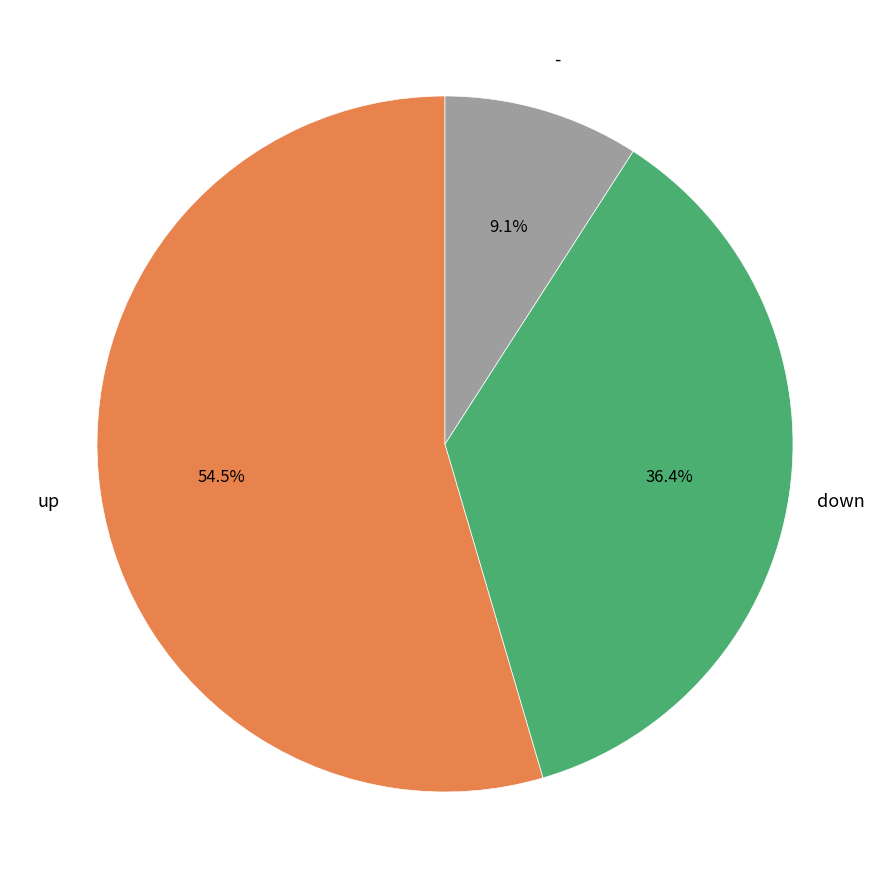

Which has a higher value, up or -?

up